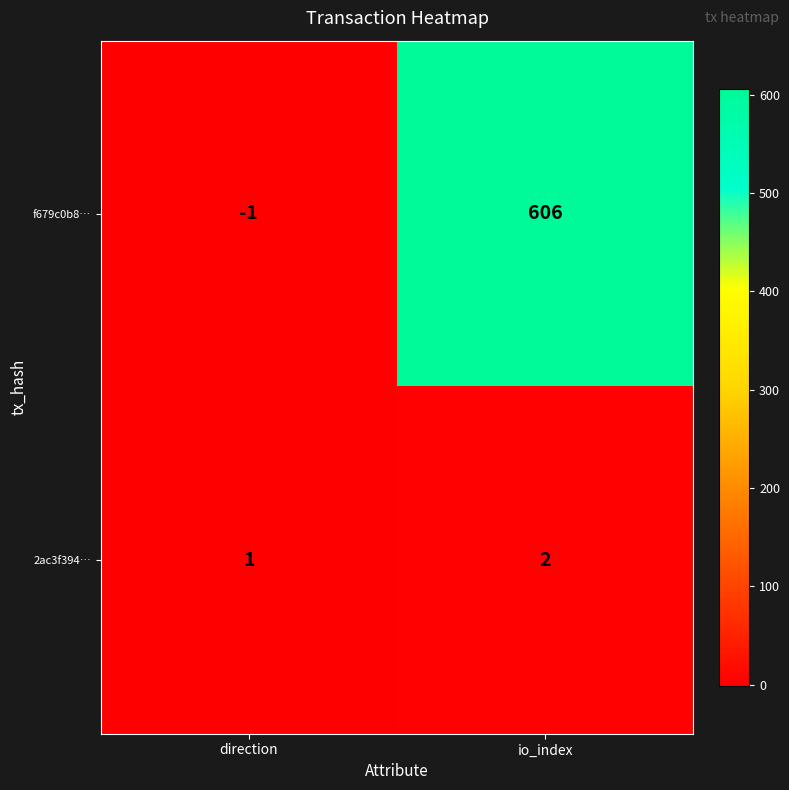

What is the difference between the maximum and minimum values in the f679c0b8… series?

607